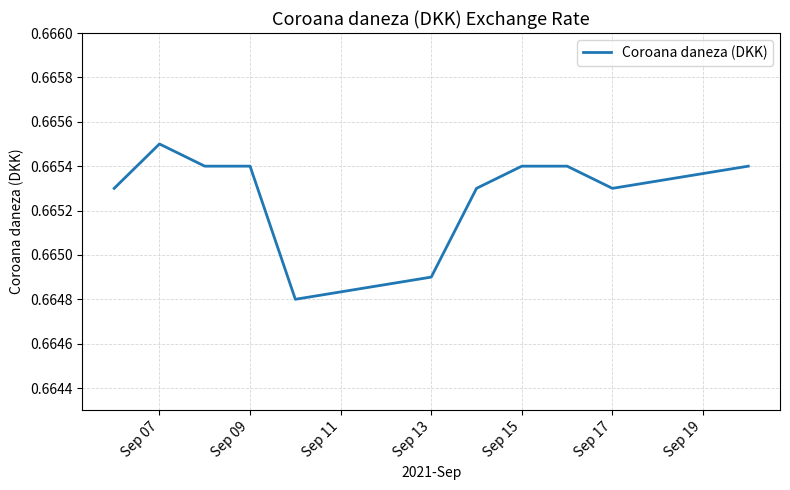

What is the value of the 9th point from the left?

0.7